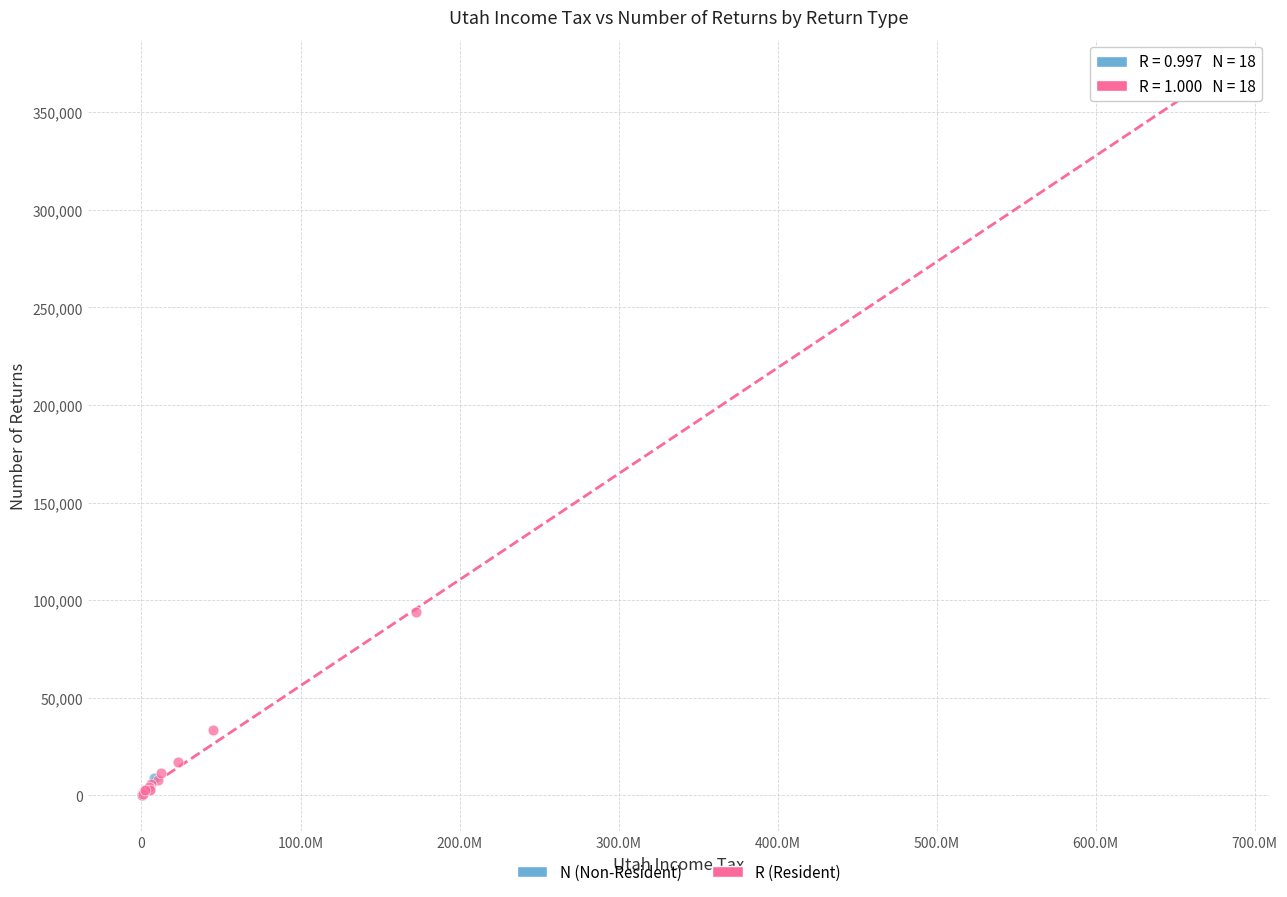

Which series reaches the maximum Y coordinate?

R (Resident)